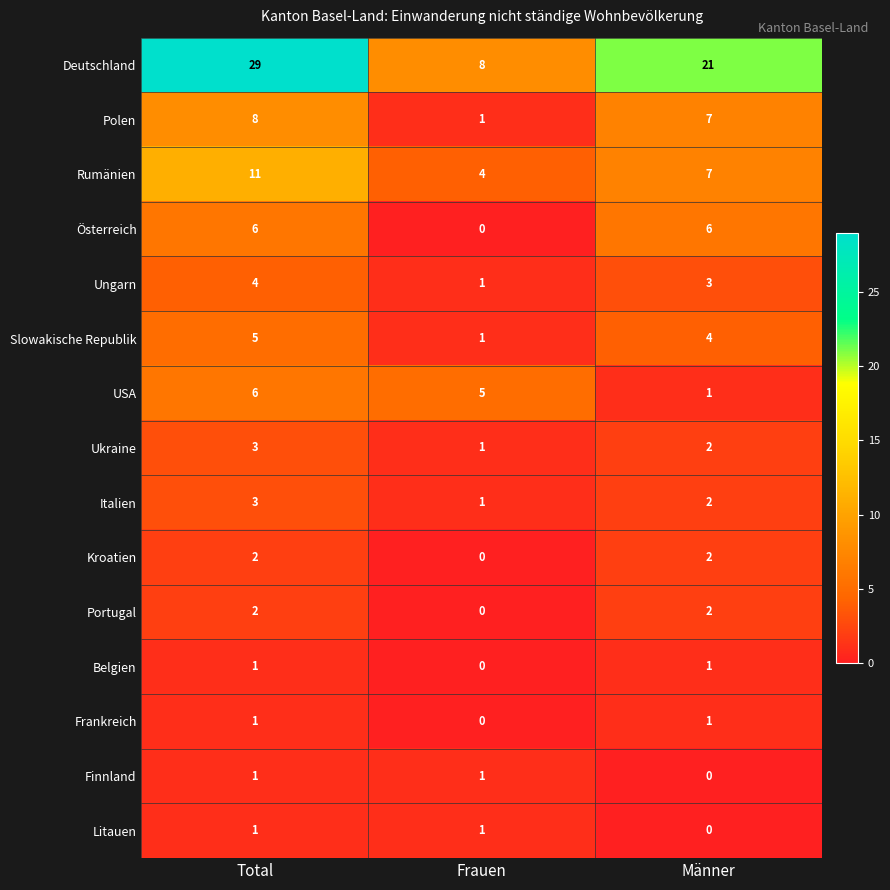

At how many categories does at least one series exceed 11?

2